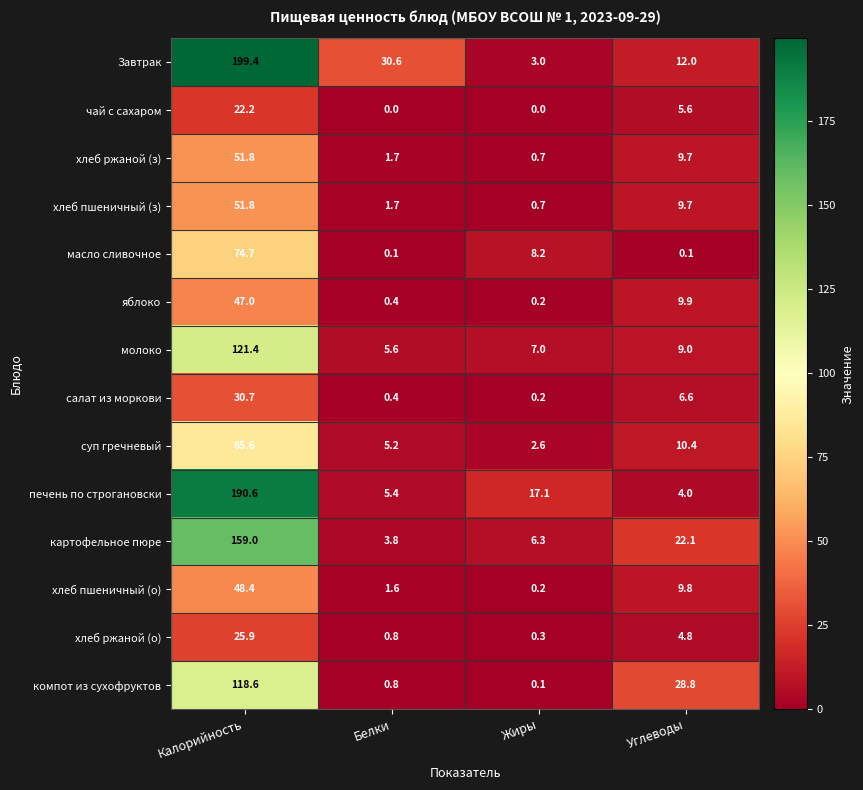

At which label is яблоко closest to 23?

Углеводы